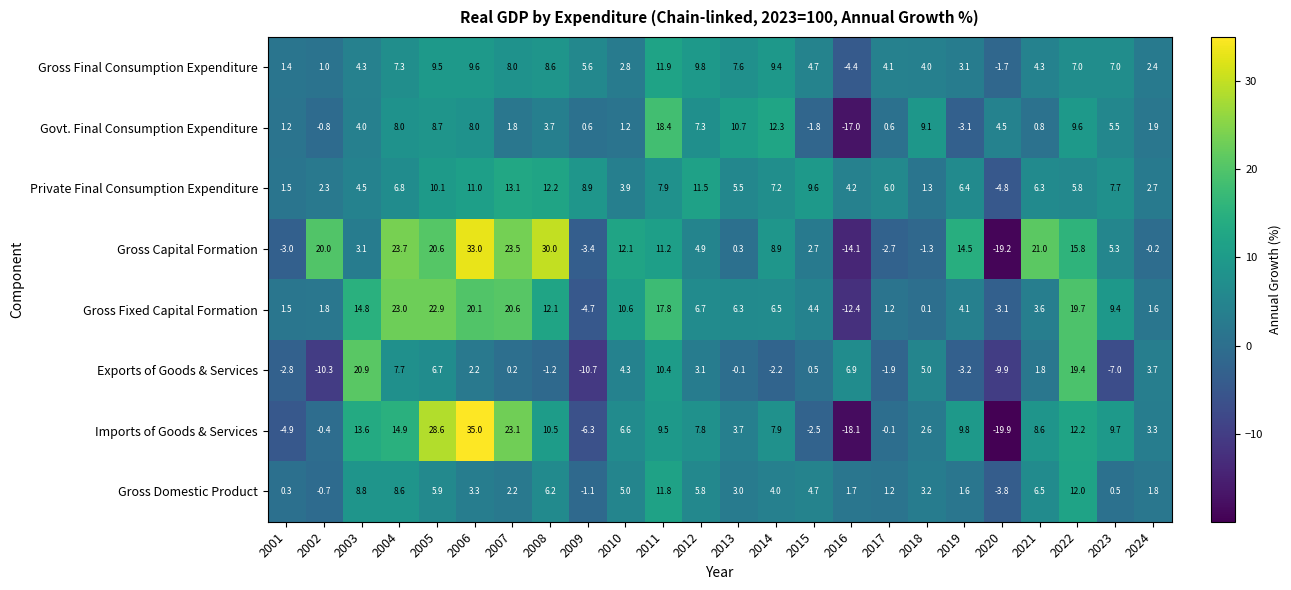

Between 2010 and 2011, which series saw the biggest shift?

Govt. Final Consumption Expenditure